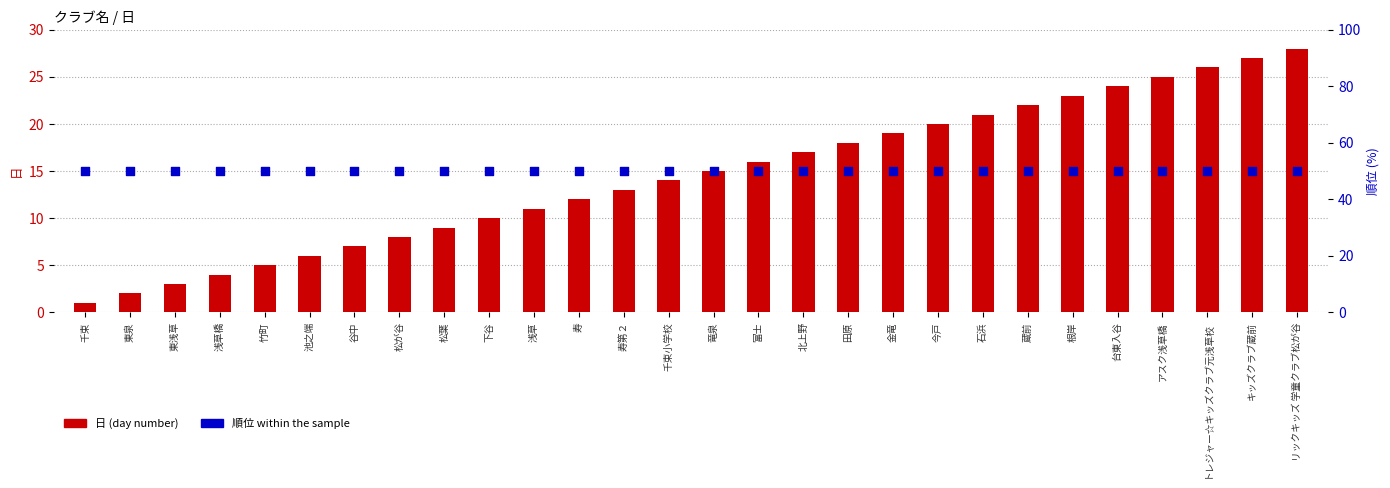

Which series has the largest total across all categories?

順位 (rank)